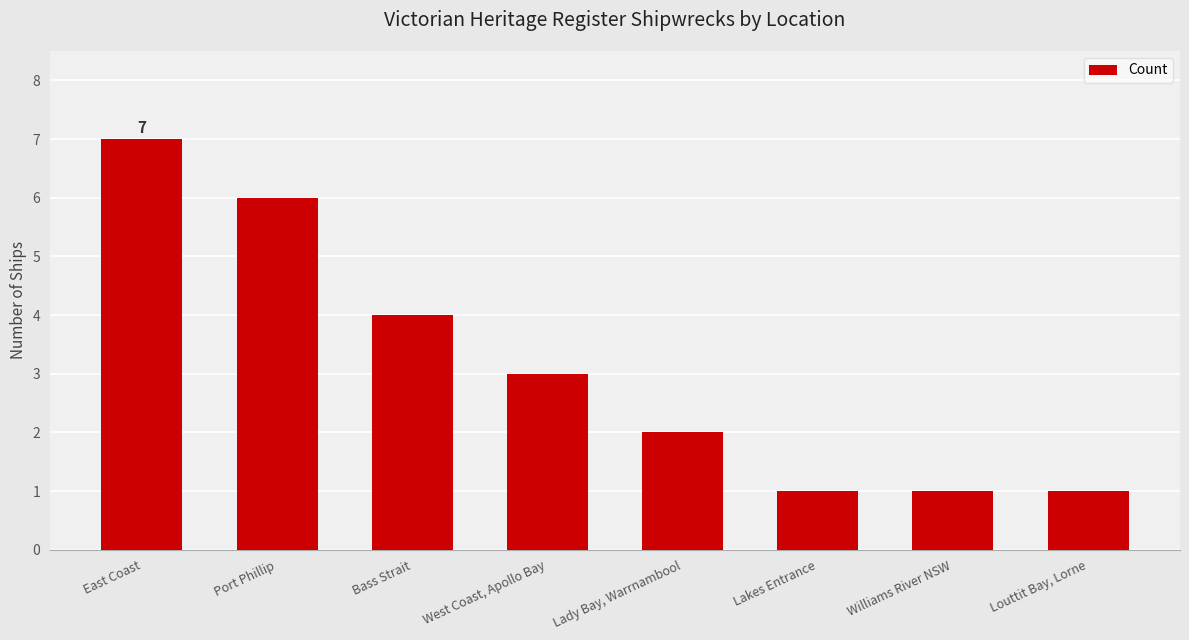

What is the sum of all values?

25